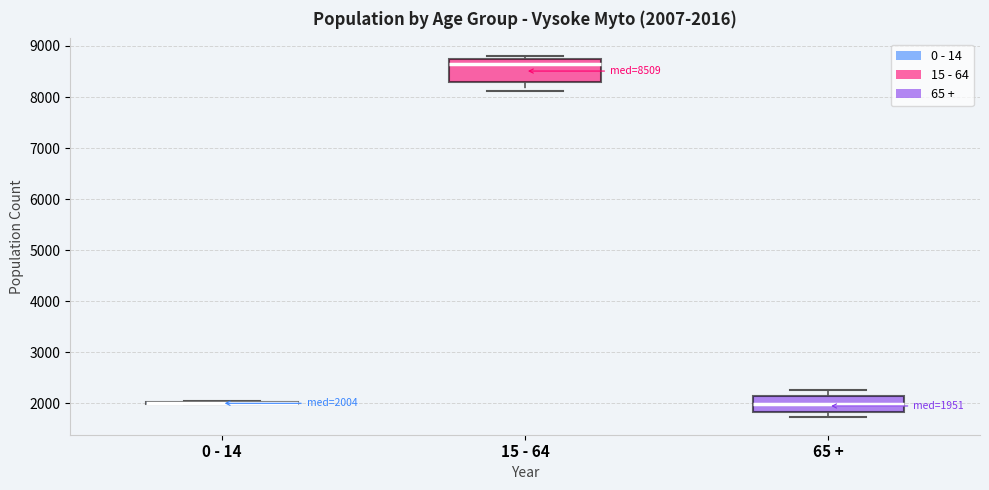

Comparing the boxes themselves (not the whiskers), which one is the tallest?

15 - 64